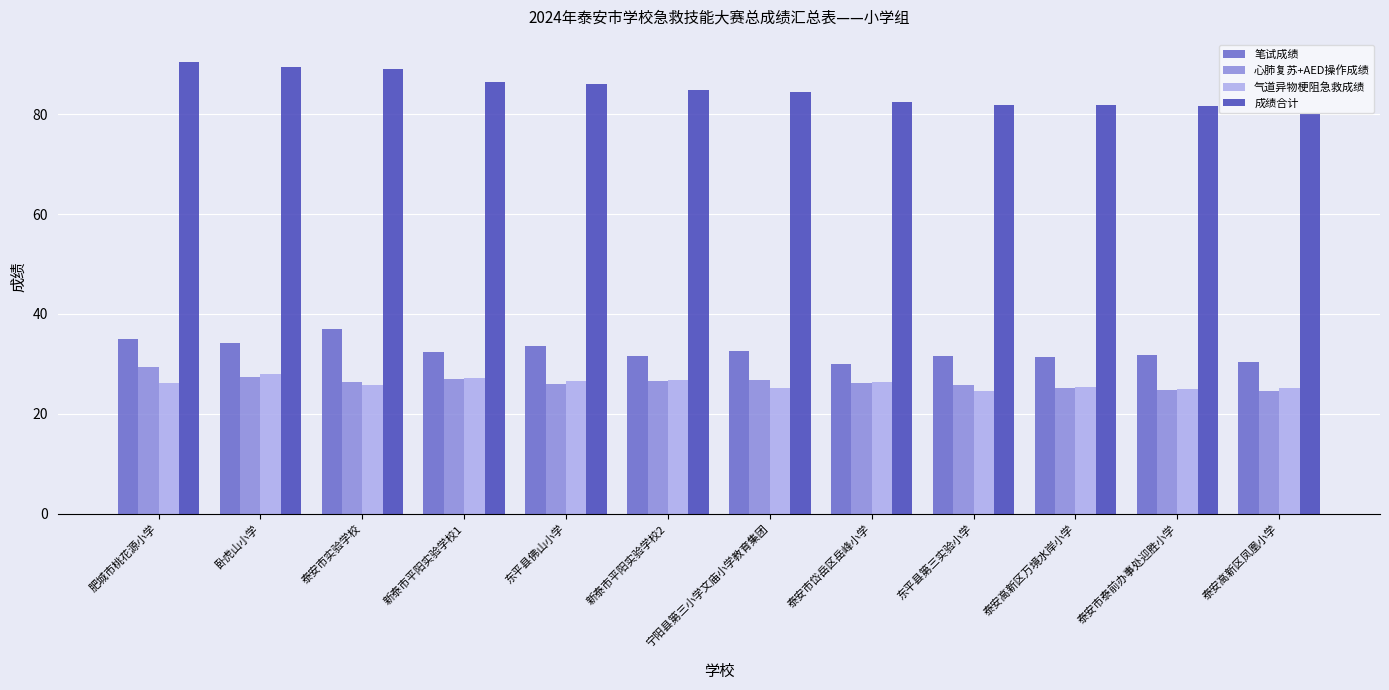

Read the 笔试成绩 value at 泰安市岱岳区岳峰小学.

30.0